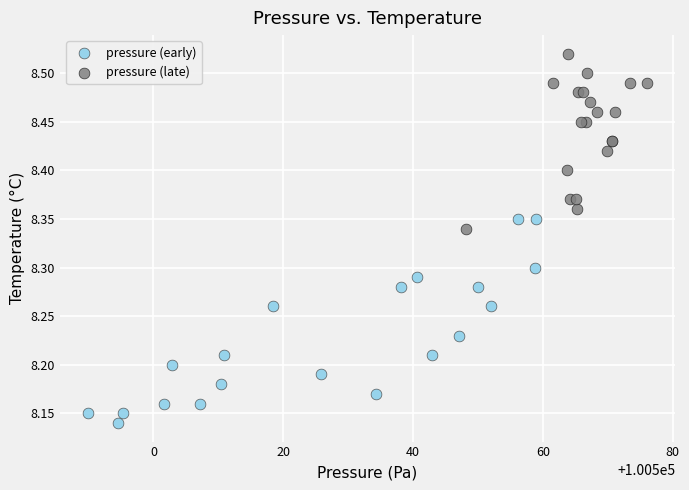

Which series contains the lowest Y value?

pressure (early)